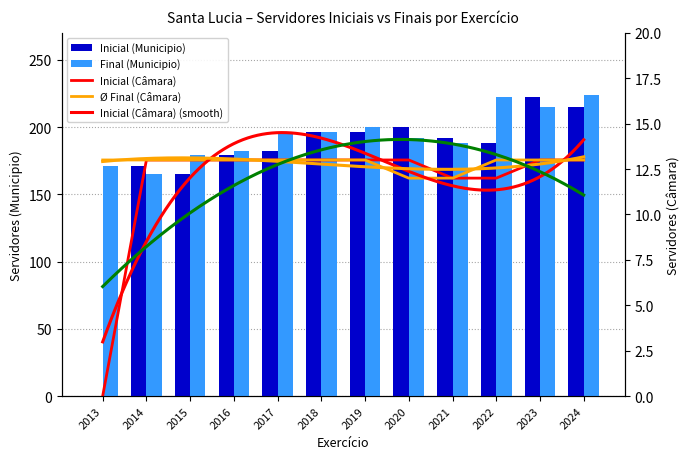

Which has a higher value, 2020 or 2013?

2020